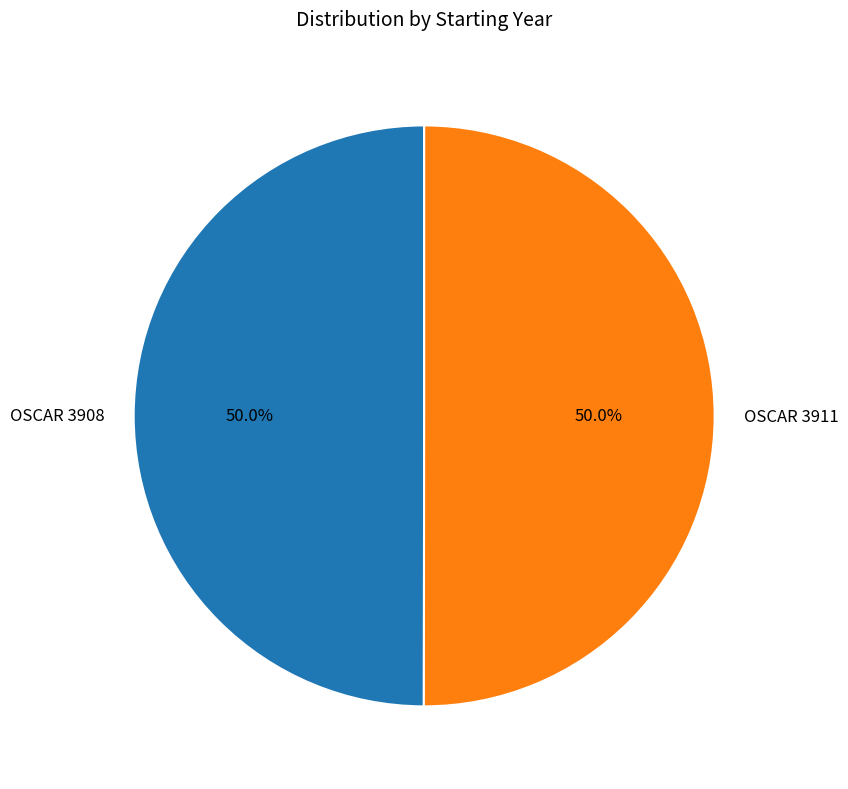

To the nearest percent, what is the average slice percentage?

50%